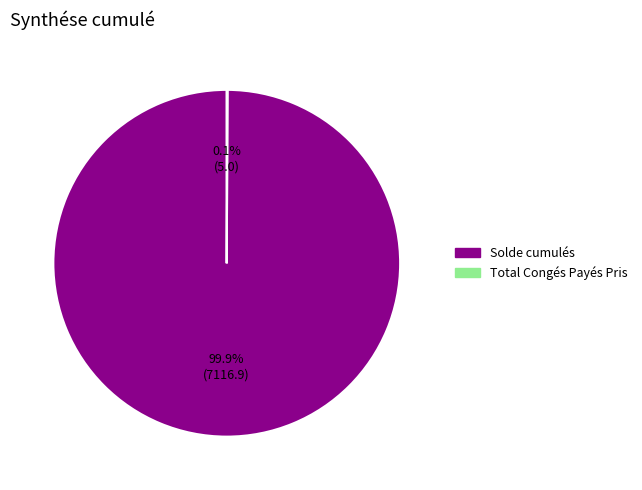

What is the majority slice?

Solde cumulés